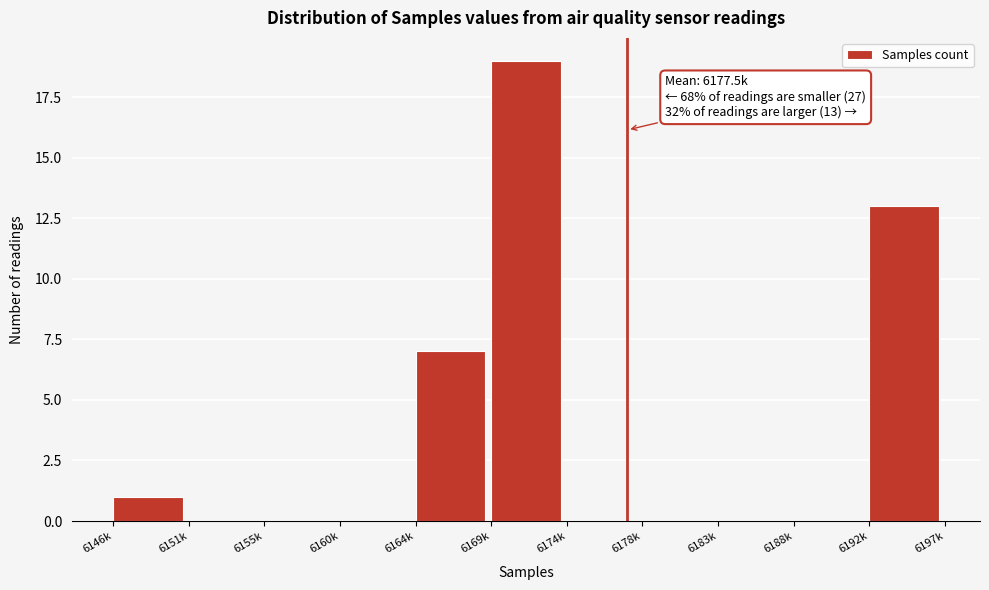

Reading right to left, extract all data points from this chart.

6192k=13	6188k=0	6183k=0	6178k=0	6174k=0	6169k=19	6164k=7	6160k=0	6155k=0	6151k=0	6146k=1